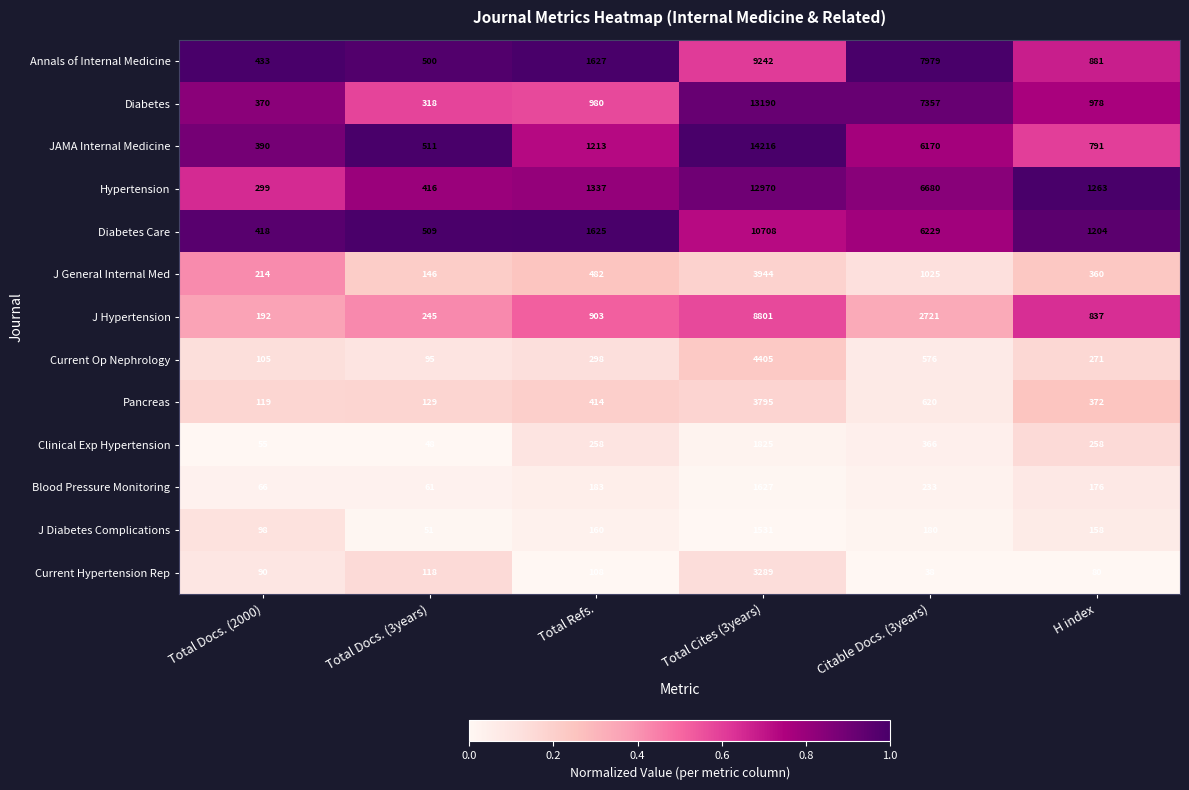

The J General Internal Med series shows 1025 at Citable Docs. (3years). True or false?

True